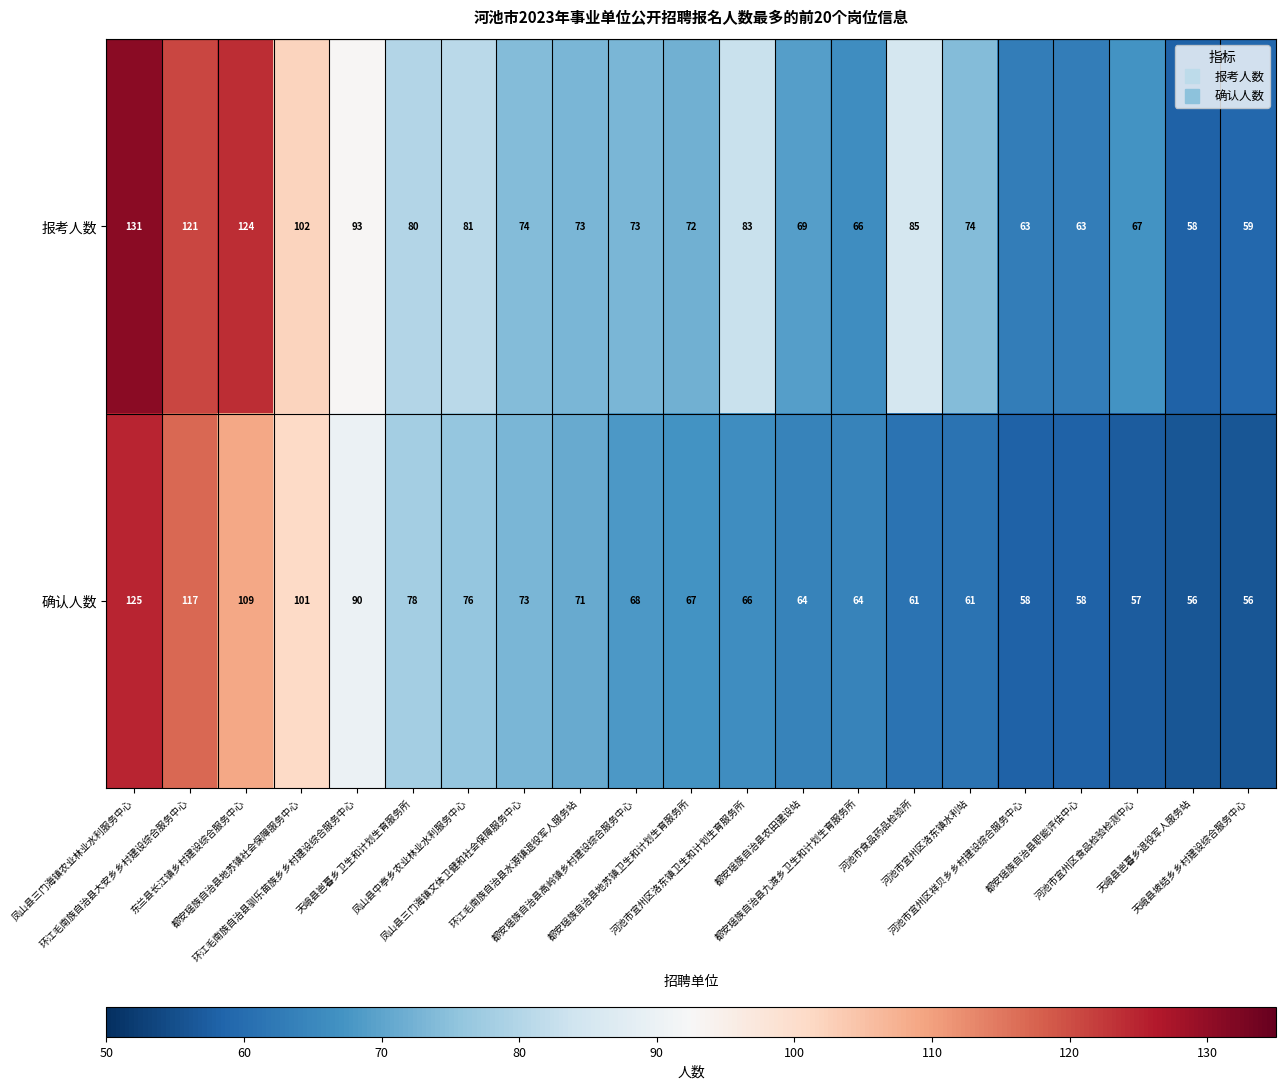

What is the spread (max minus min) of values at 凤山县三门海镇农业林业水利服务中心?

6